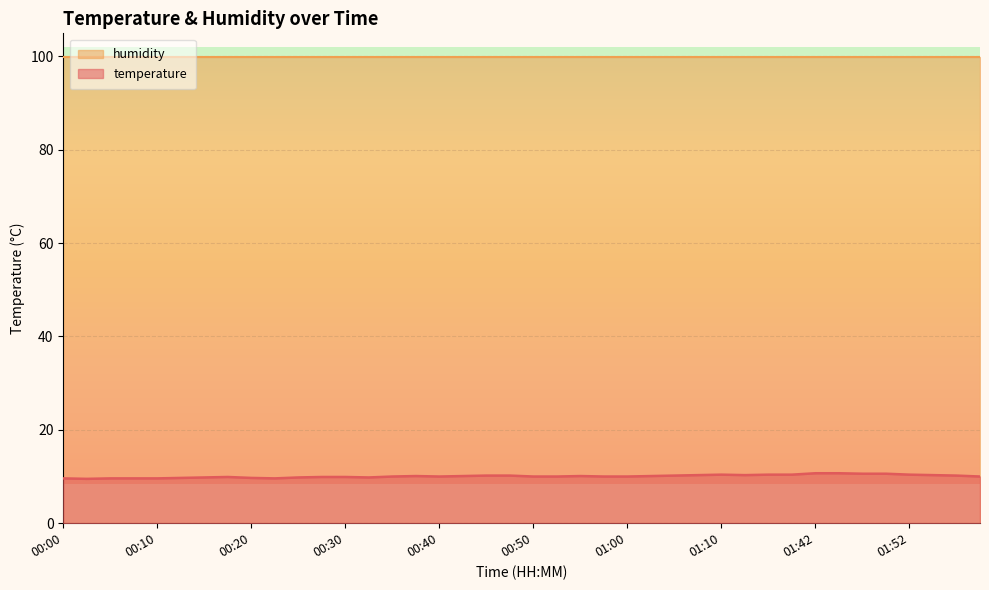

Which label corresponds to the largest value in the chart?

01:42